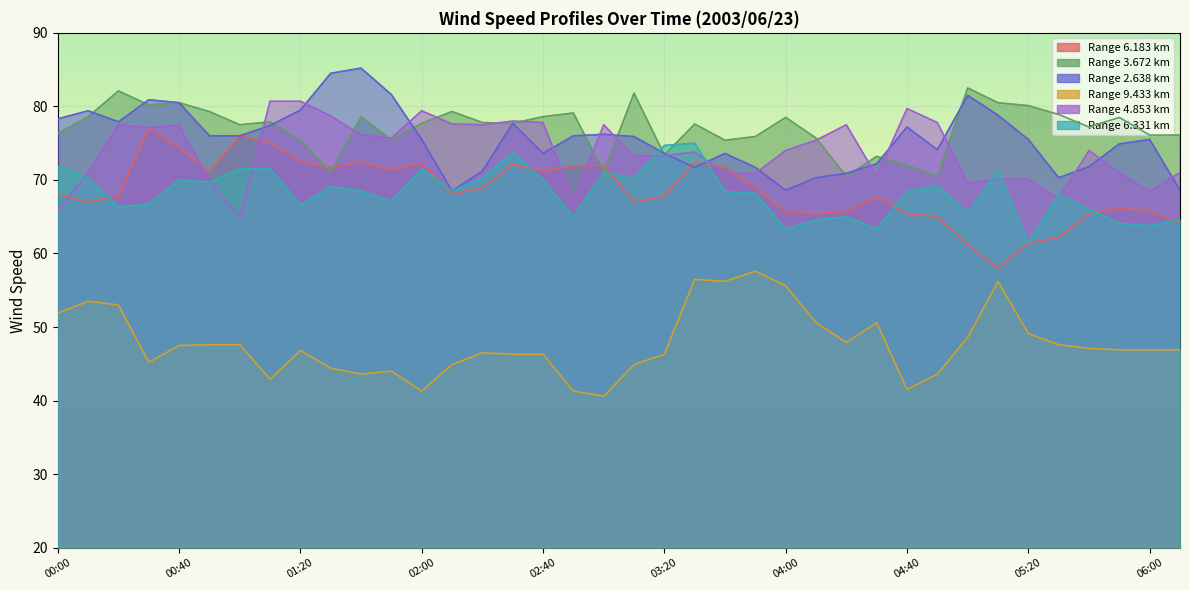

In 4.853, how many points are higher than both neighbors (excluding endpoints)?

9